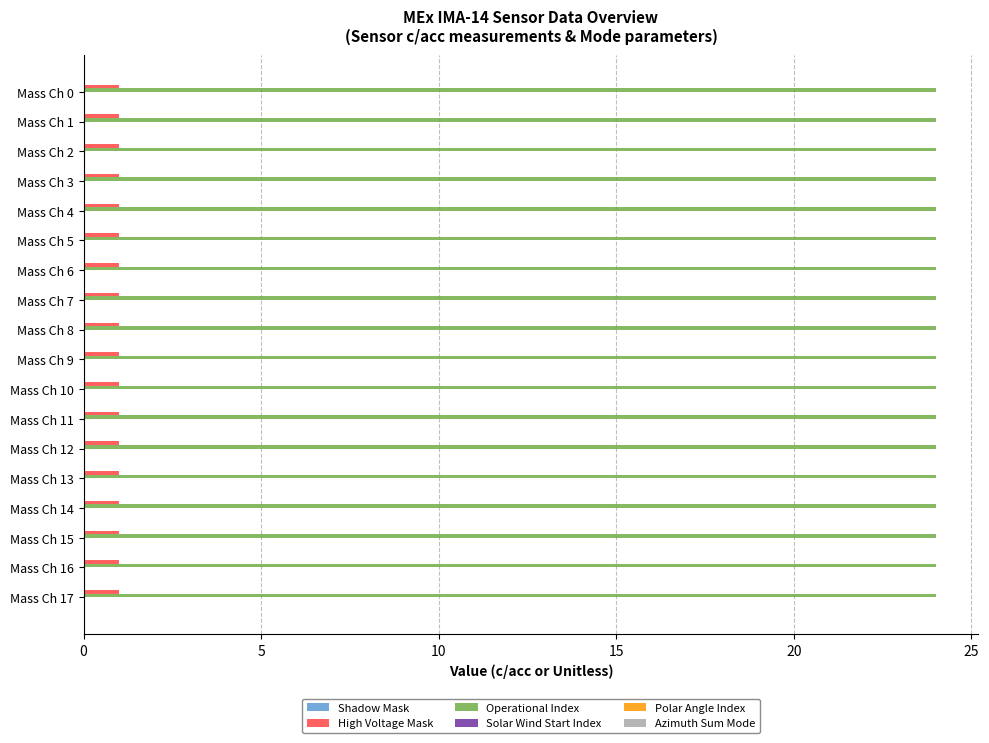

What is the spread (max minus min) of values at Mass Ch 12?

23